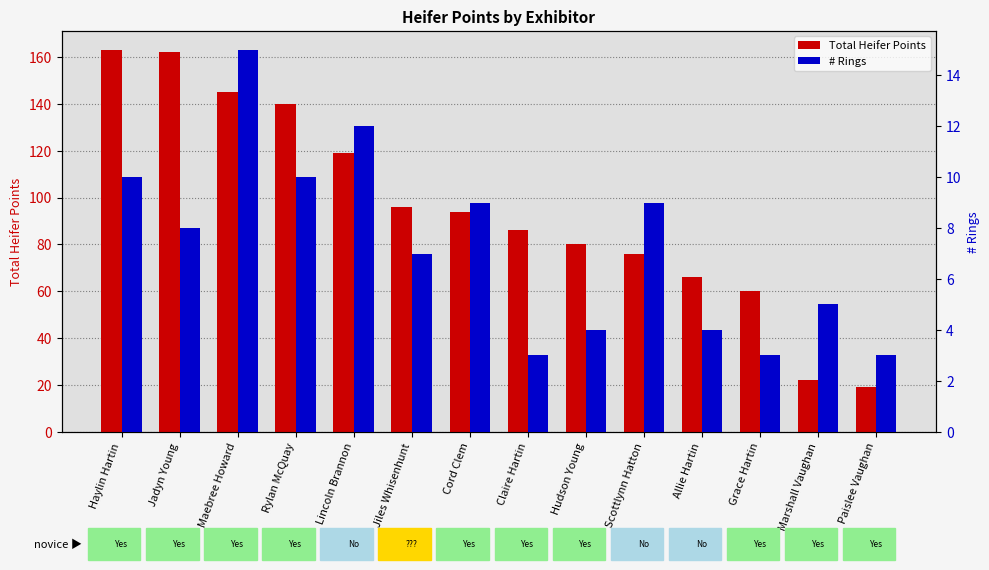

How many distinct data groups are displayed?

2